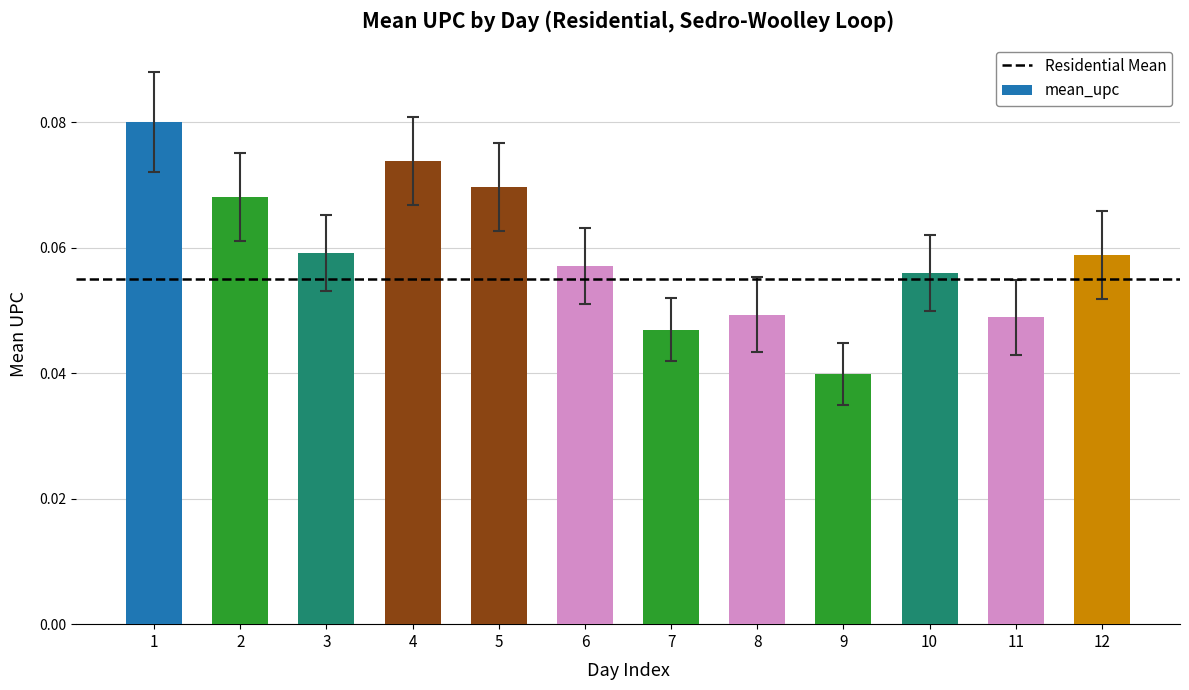

Which category has the highest value across all series?

1